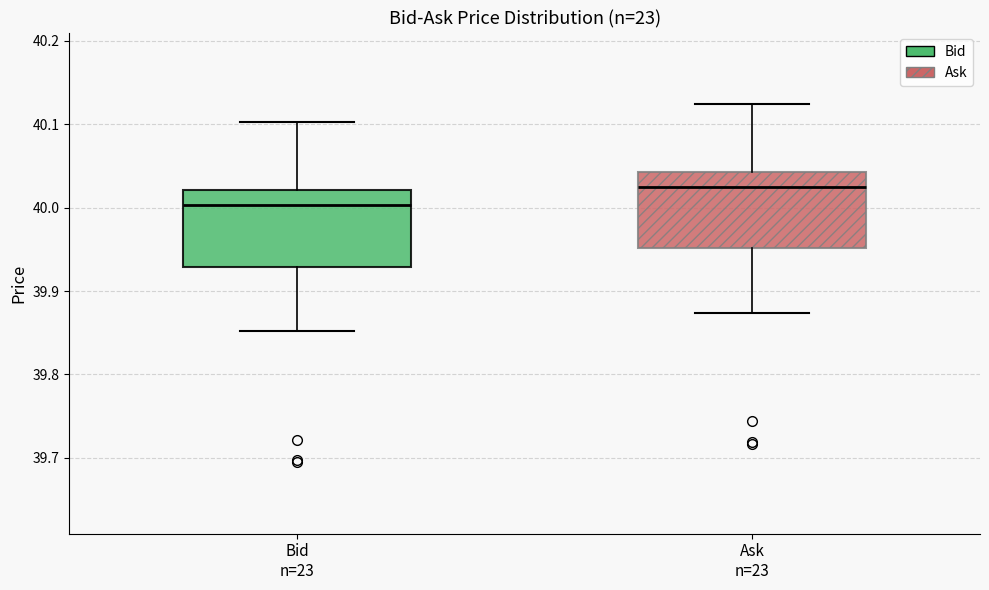

Where is the upper edge of the box for Bid n=23 on the y-axis? The values are not printed on the chart, so give them approximately, as read against the axis.

40.02